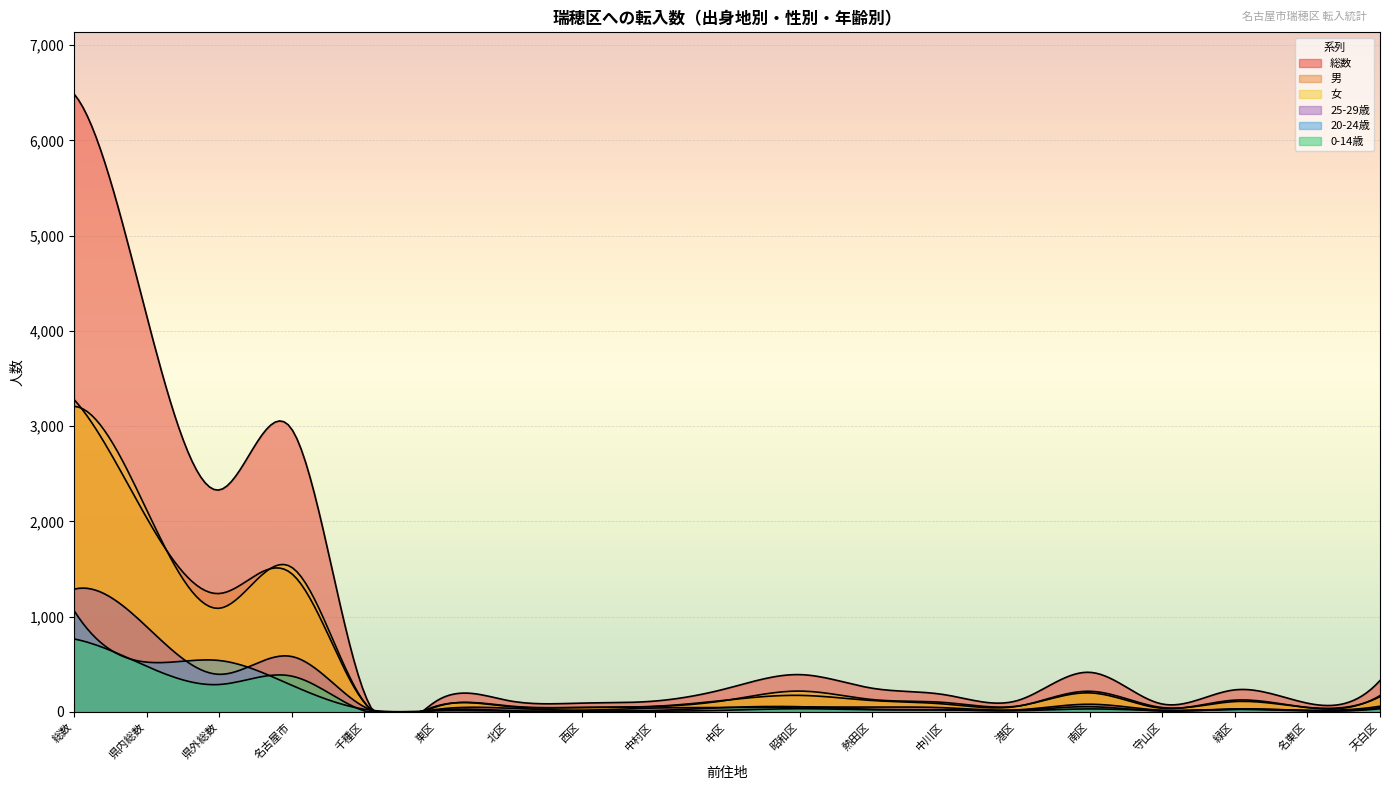

List the series in order of their peak value, highest first.

総数, 男, 女, 25-29歳, 20-24歳, 0-14歳